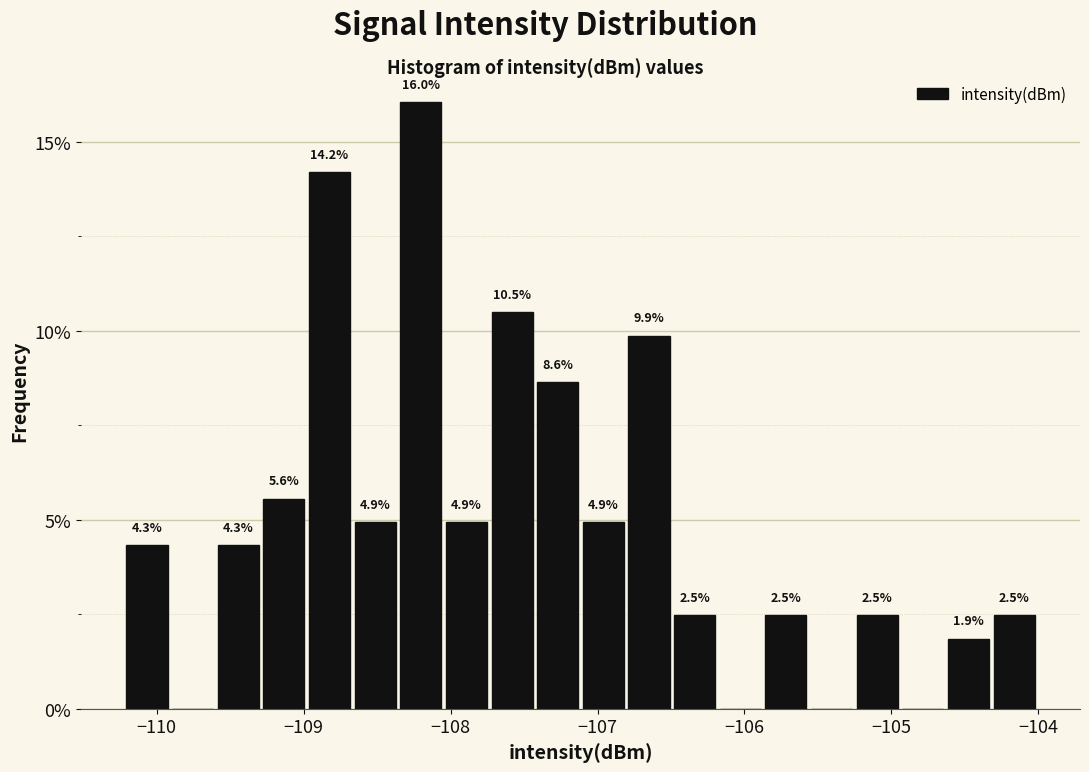

Read against the x-axis, roughly where is the centre of the tallest bar?

-108.2